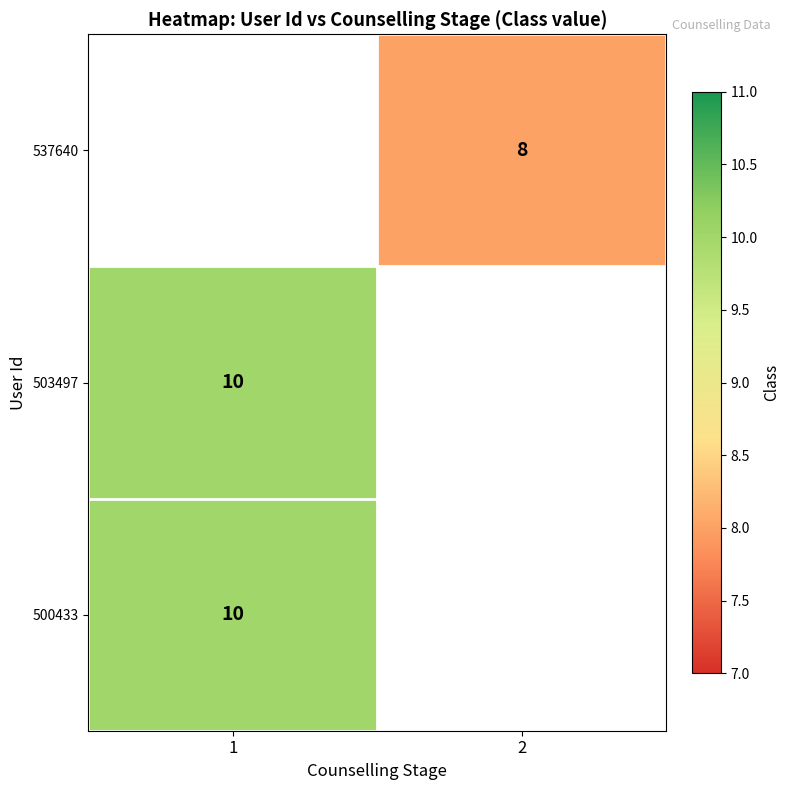

Is it true that 500433 equals 14 at 1?

False